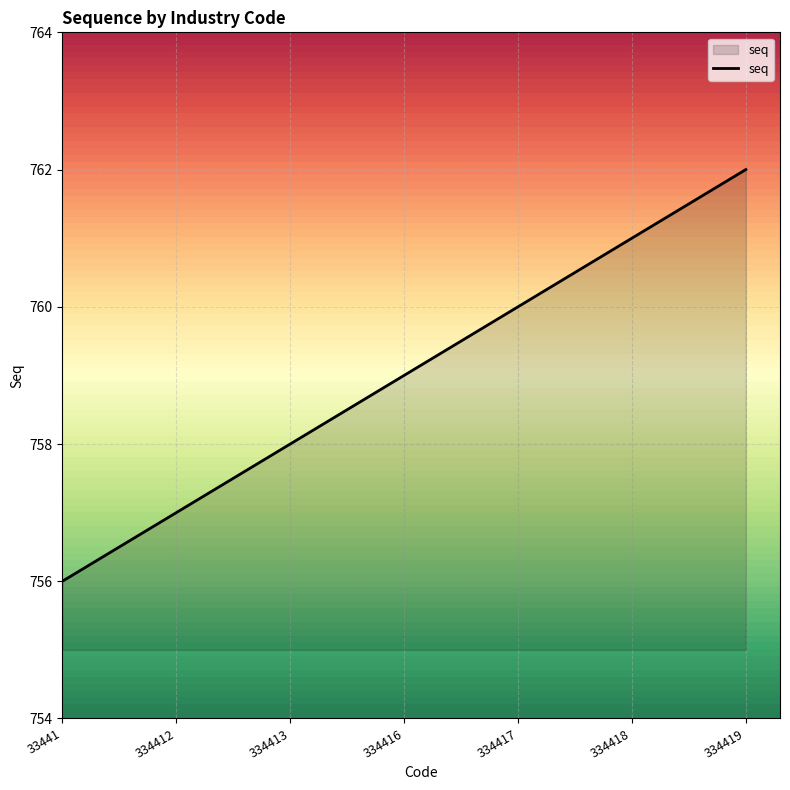

How many values are below 759?

3